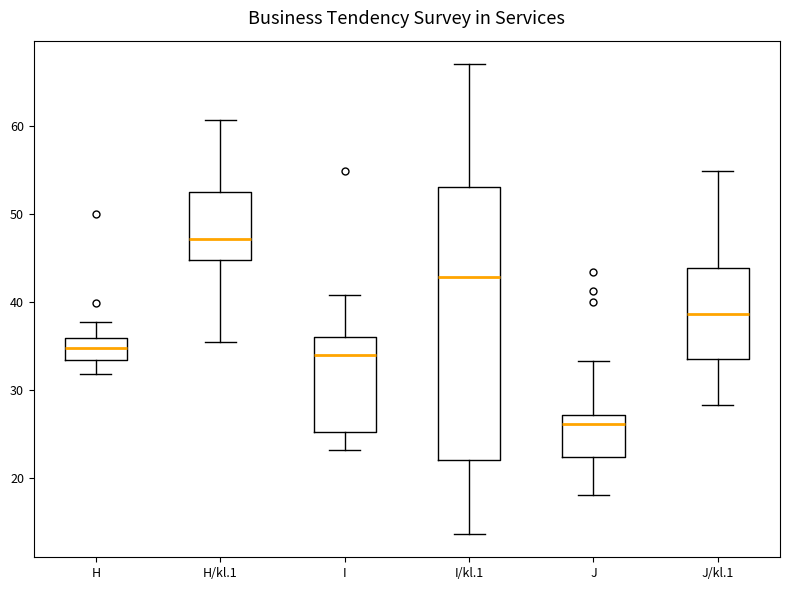

Which box is the tallest, from its lower edge to its upper edge?

I/kl.1